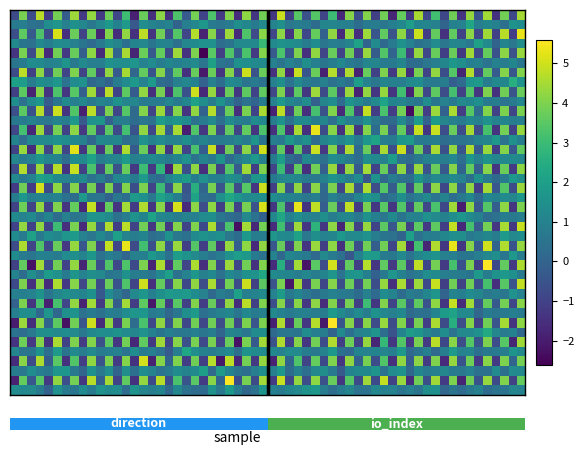

At which category does the chart reach its peak across all series?

1